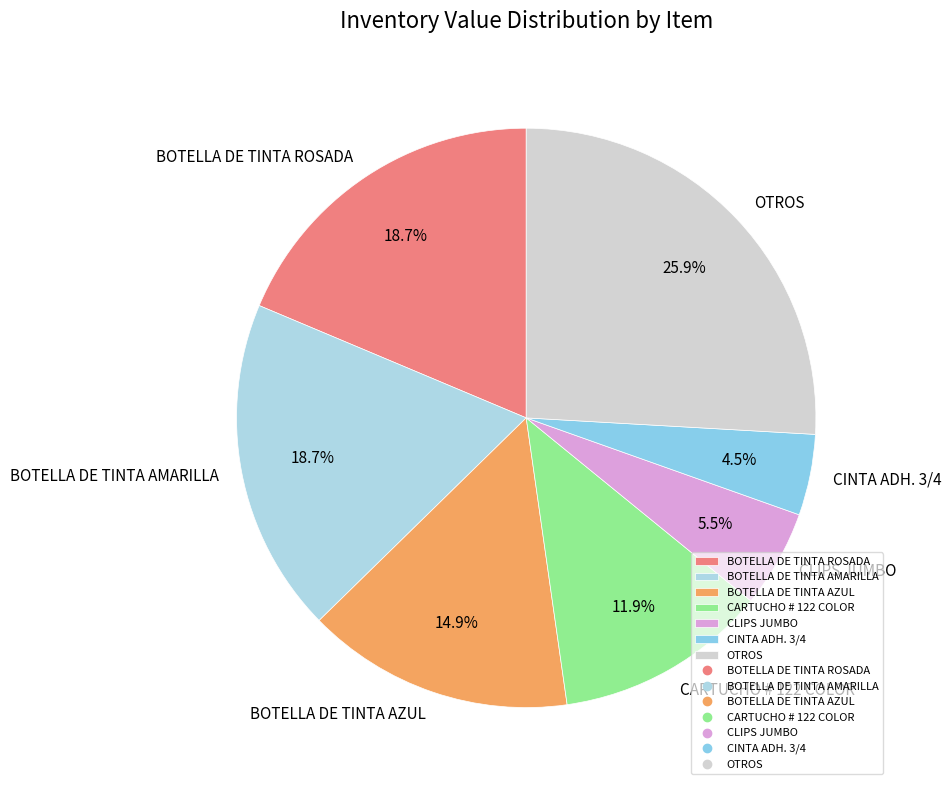

Does any single category account for the majority?

No